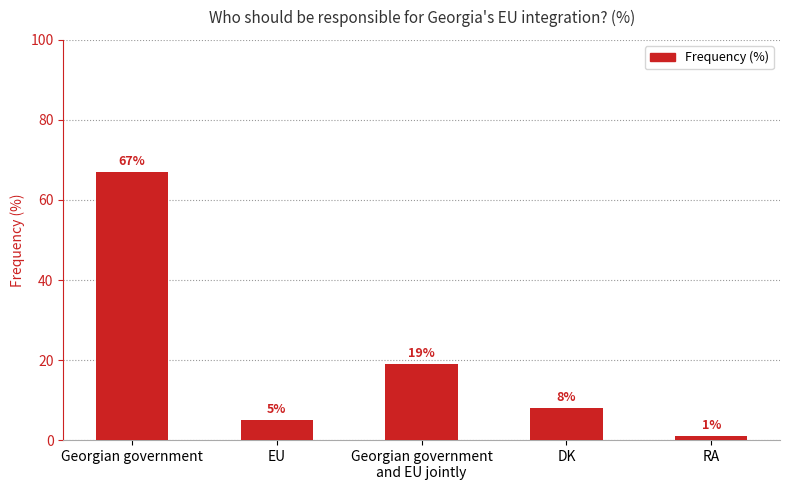

At which category does the chart reach its peak across all series?

Georgian government